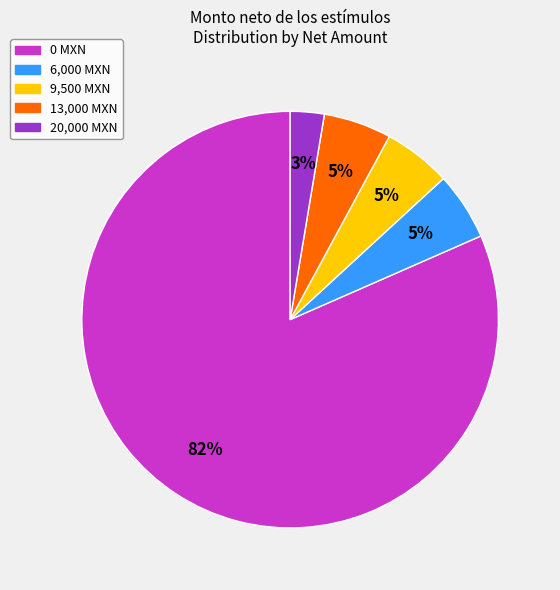

Is there any slice that represents more than half of the pie?

Yes